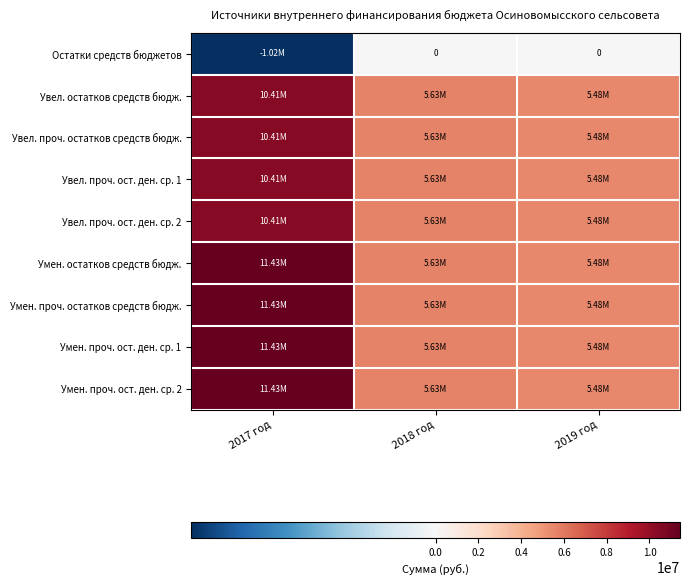

What is the minimum value for Увел. проч. остатков средств бюдж.?

5484220.0